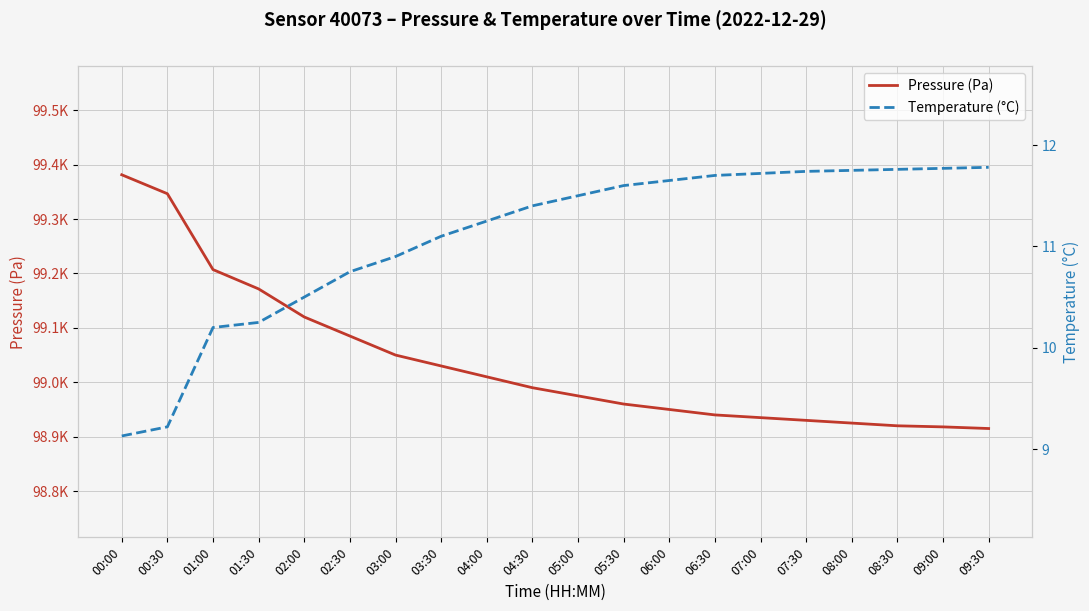

What is the label of the 15th point from the right?

02:30